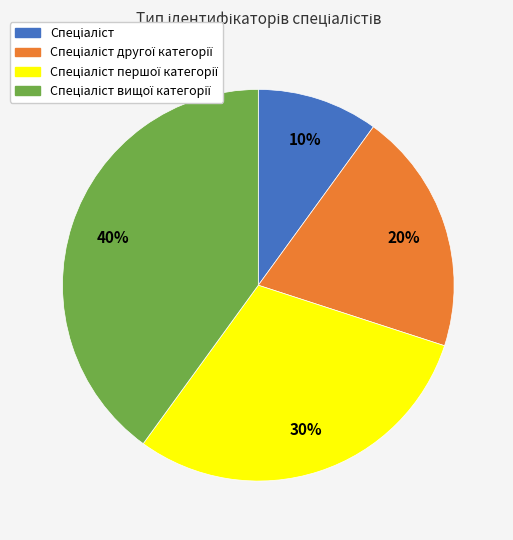

To the nearest percent, what is the difference between the largest and smallest slice percentages?

30%